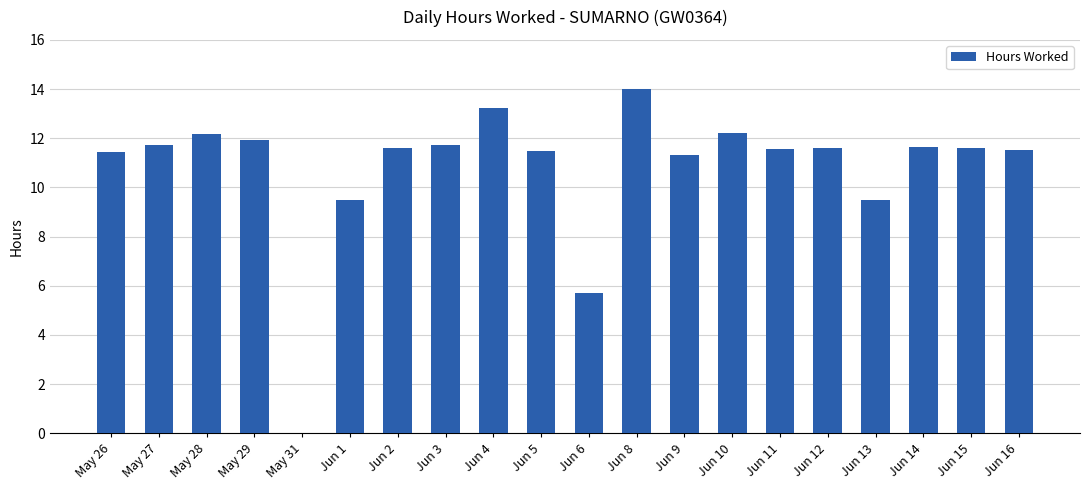

Which label corresponds to the largest value in the chart?

Jun 8